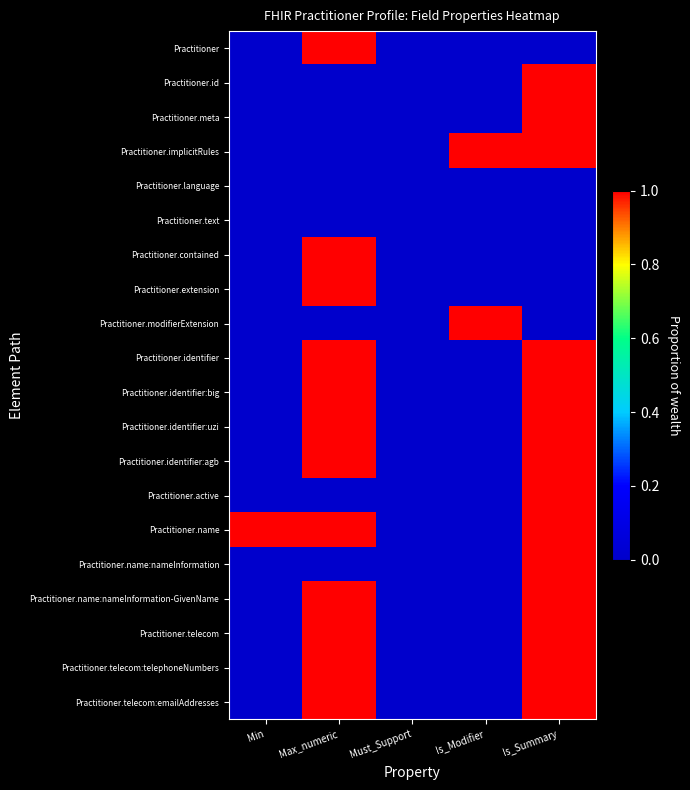

At Min, list the series in order from largest to smallest.

Practitioner.name, Practitioner, Practitioner.id, Practitioner.meta, Practitioner.implicitRules, Practitioner.language, Practitioner.text, Practitioner.contained, Practitioner.extension, Practitioner.modifierExtension, Practitioner.identifier, Practitioner.identifier:big, Practitioner.identifier:uzi, Practitioner.identifier:agb, Practitioner.active, Practitioner.name:nameInformation, Practitioner.name:nameInformation-GivenName, Practitioner.telecom, Practitioner.telecom:telephoneNumbers, Practitioner.telecom:emailAddresses